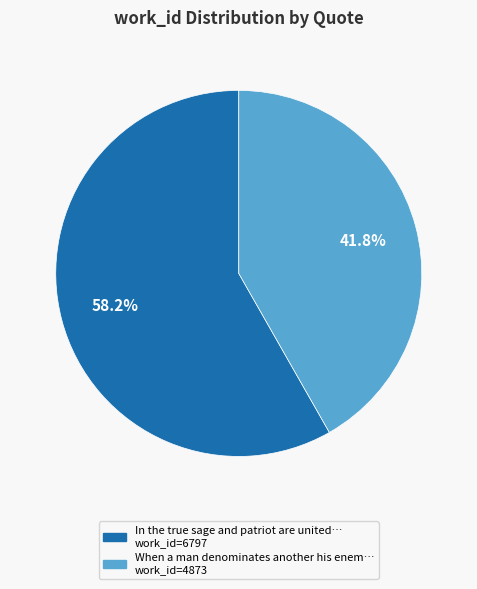

Is there any slice that represents more than half of the pie?

Yes